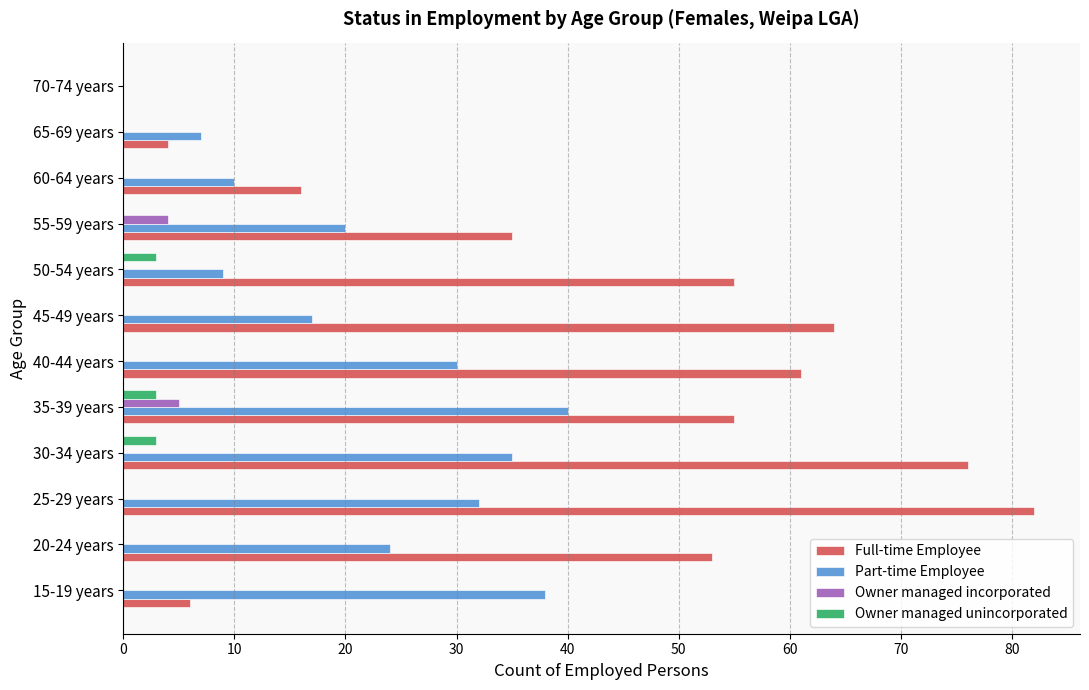

What is the sum of the Part-time Employee values at 60-64 years and 50-54 years?

19